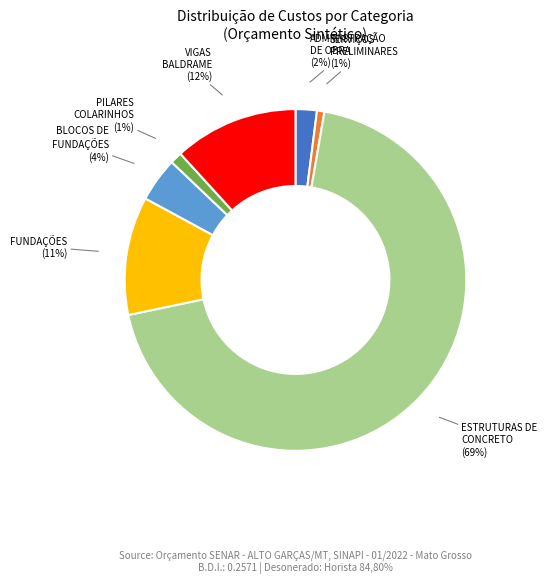

Is there a majority slice in this chart?

Yes